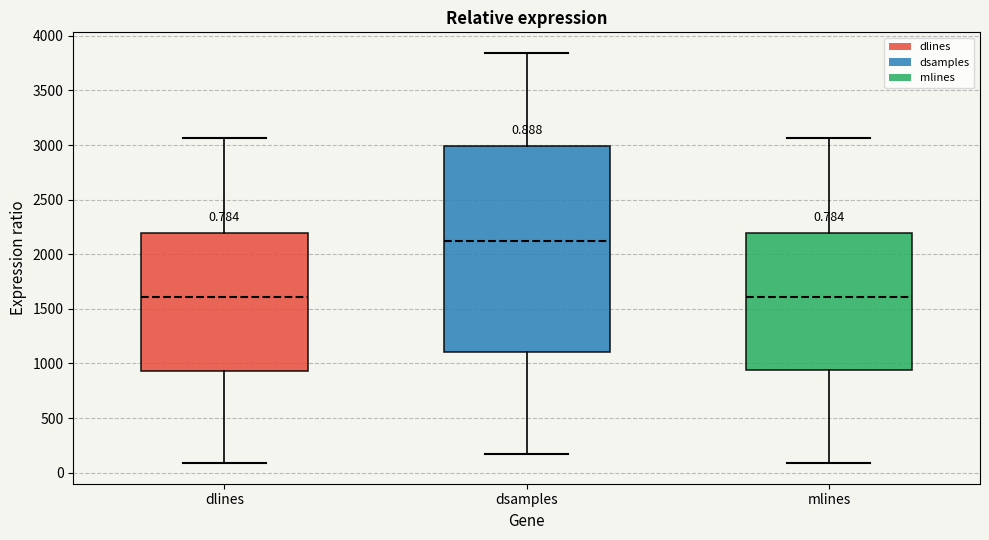

Which box is the tallest, from its lower edge to its upper edge?

dsamples